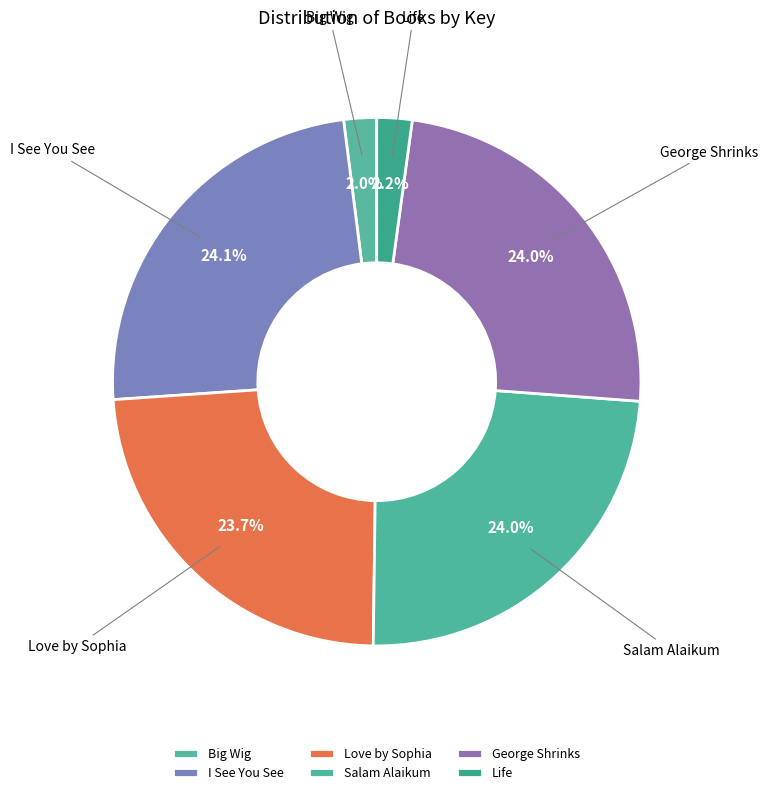

Between Salam Alaikum and Life, which is larger?

Salam Alaikum